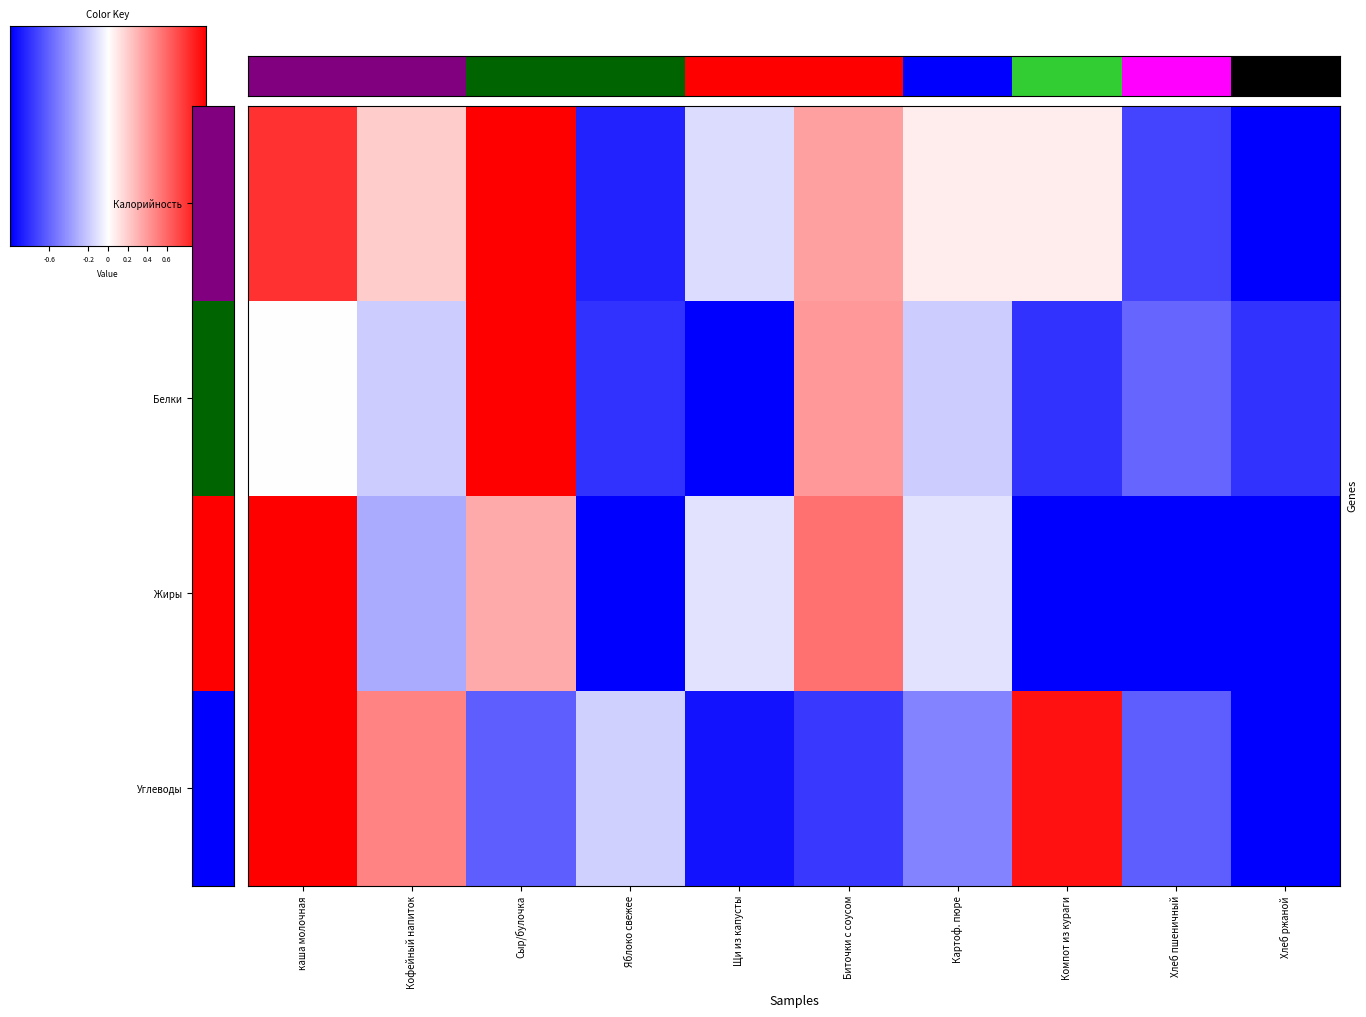

Reading right to left, extract all data points from this chart.

Калорийность: -1.0	-0.7	0.1	0.1	0.4	-0.1	-0.9	1.0	0.2	0.8
Белки: -0.8	-0.6	-0.8	-0.2	0.4	-1.0	-0.8	1.0	-0.2	0.0
Жиры: -1.0	-1.0	-1.0	-0.1	0.6	-0.1	-1.0	0.3	-0.3	1.0
Углеводы: -1.0	-0.6	0.9	-0.5	-0.8	-0.9	-0.2	-0.6	0.5	1.0